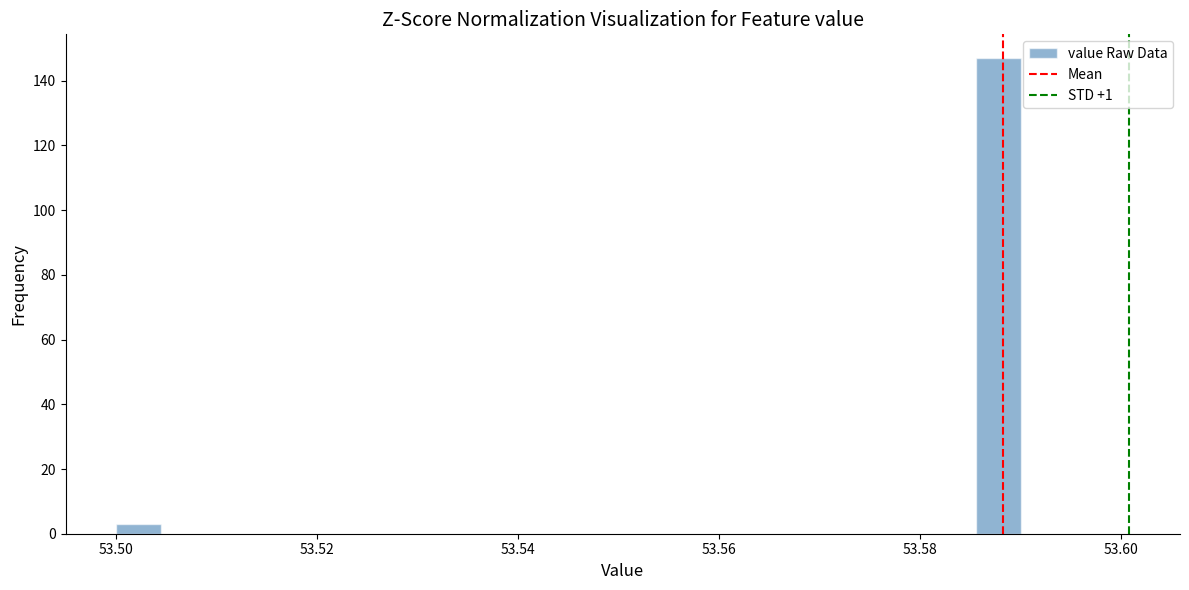

Read against the x-axis, roughly where is the centre of the tallest bar?

53.588